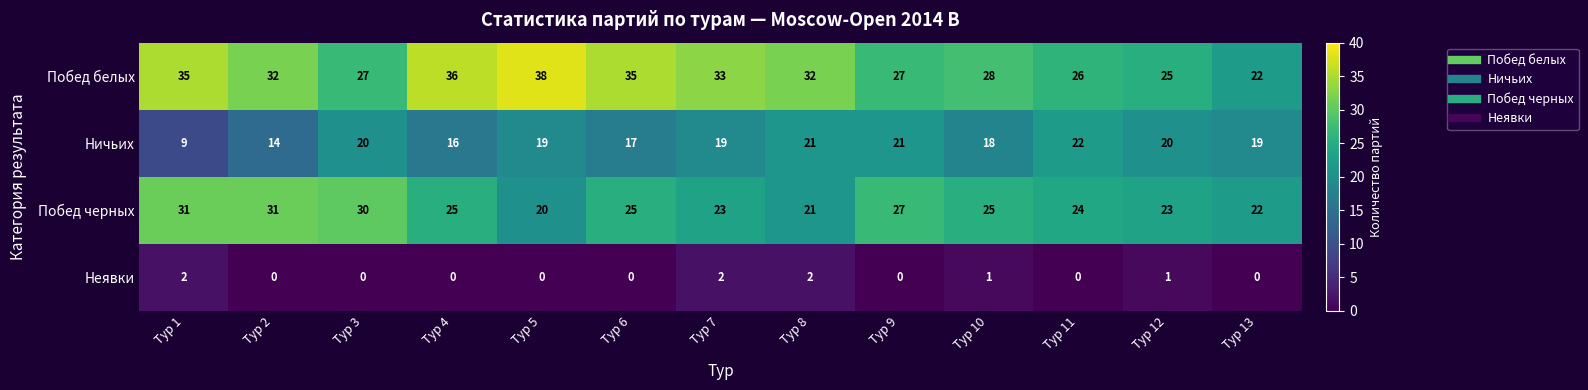

Rank the series by their maximum value, from lowest to highest.

Неявки, Ничьих, Побед черных, Побед белых